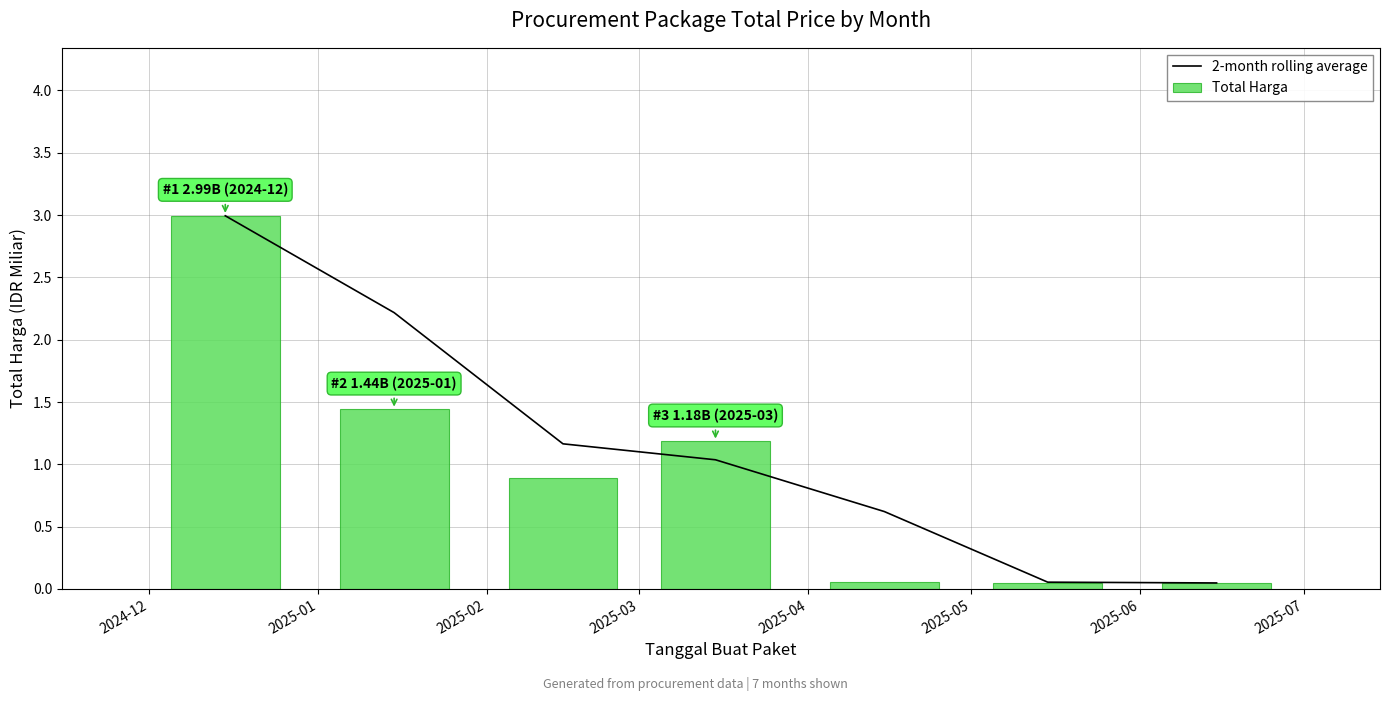

What is the difference between the maximum and minimum values in the Total Harga series?

2.9